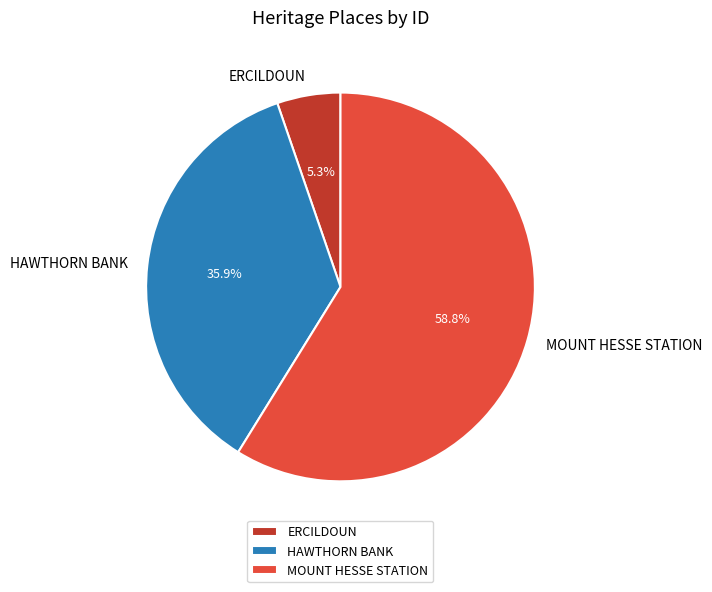

Is the sum of ERCILDOUN and MOUNT HESSE STATION greater than half?

Yes